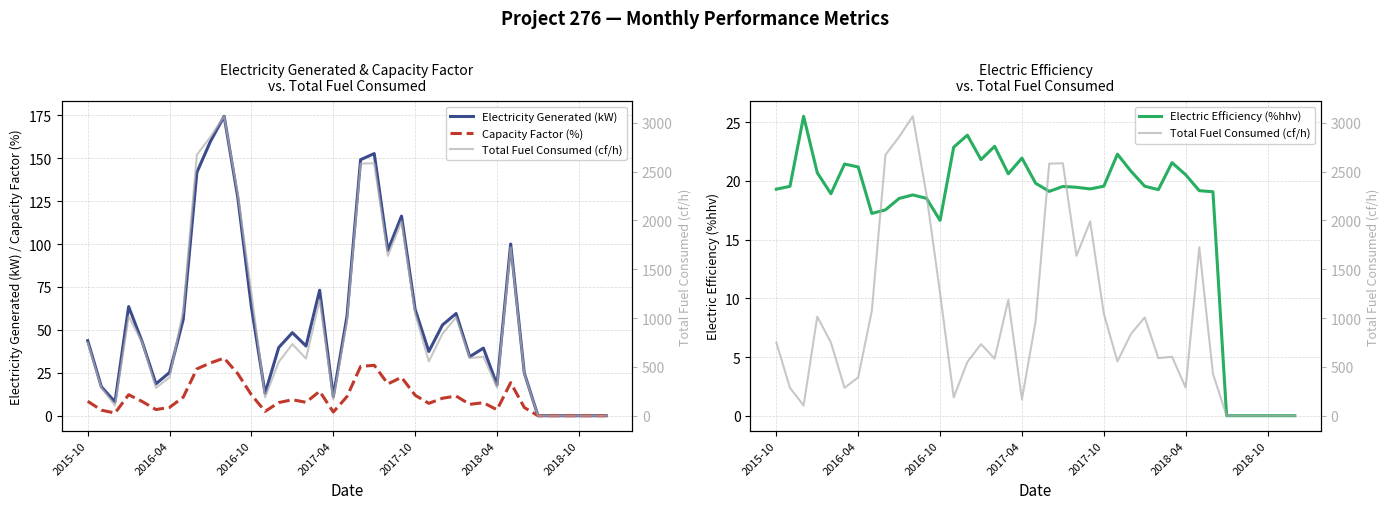

Reading left to right, what are all the values shown in this chart?

Electricity Generated (kW): 43.7	16.8	8.0	63.6	42.9	18.5	25.2	56.0	141.7	159.9	174.4	127.1	63.2	13.0	39.7	48.4	40.6	73.1	11.1	57.8	149.2	152.7	96.3	116.3	61.9	37.4	52.8	59.5	34.4	39.4	17.9	100.0	24.8	0.0	0.0	0.0	0.0	0.0	0.0
Capacity Factor (%): 8.4	3.2	1.5	12.2	8.2	3.6	4.8	10.8	27.3	30.8	33.5	24.4	12.2	2.5	7.6	9.3	7.8	14.2	2.1	11.1	28.7	29.4	18.5	22.4	11.9	7.2	10.2	11.4	6.6	7.6	3.5	19.2	4.8	0.0	0.0	0.0	0.0	0.0	0.0
Electric Efficiency (%hhv): 19.3	19.5	25.5	20.7	18.9	21.4	21.2	17.2	17.5	18.5	18.8	18.5	16.6	22.9	23.9	21.8	22.9	20.6	21.9	19.8	19.1	19.5	19.5	19.3	19.6	22.3	20.8	19.6	19.3	21.6	20.5	19.2	19.1	0.0	0.0	0.0	0.0	0.0	0.0
Total Fuel Consumed (cf/h): 748.8	285.0	104.1	1015.5	749.4	285.1	393.1	1075.9	2672.8	2857.0	3067.4	2269.4	1255.3	188.0	549.6	733.0	585.0	1187.2	167.4	964.3	2581.9	2586.2	1637.4	1990.5	1046.3	555.5	839.4	1006.9	590.1	603.9	288.9	1725.5	430.1	0.0	0.0	0.0	0.0	0.0	0.0